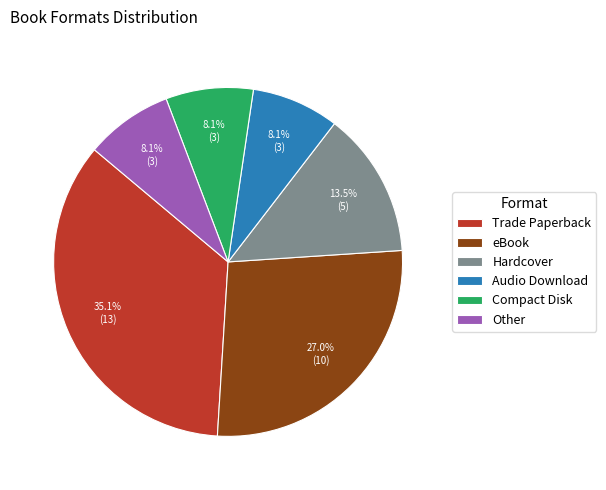

What is the ratio of the value at Hardcover to the value at Other?

1.7